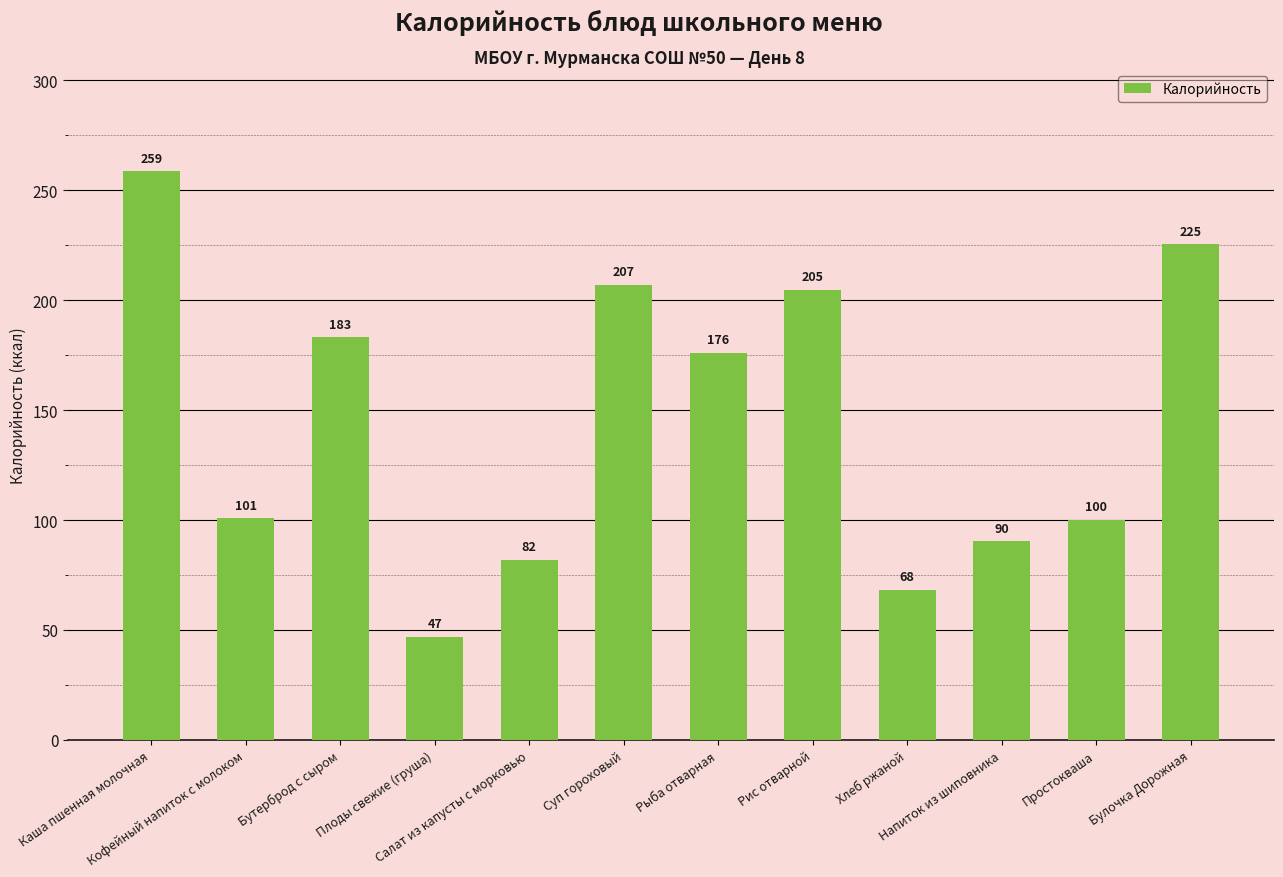

What is the smallest value displayed?

47.0